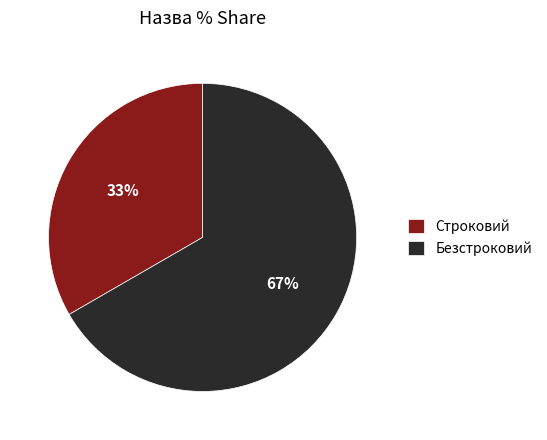

Does Безстроковий represent more than half of the total?

Yes